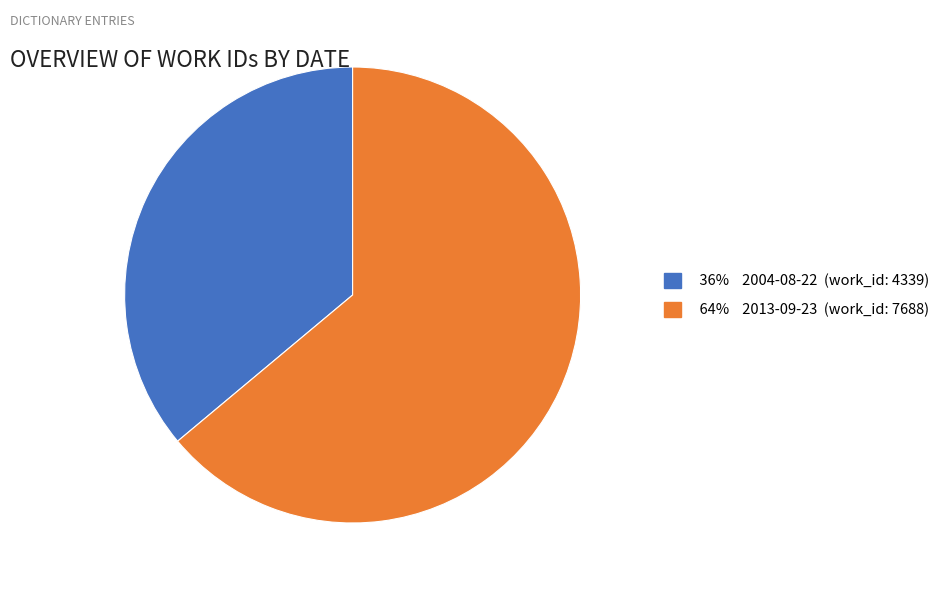

Is there a majority slice in this chart?

Yes